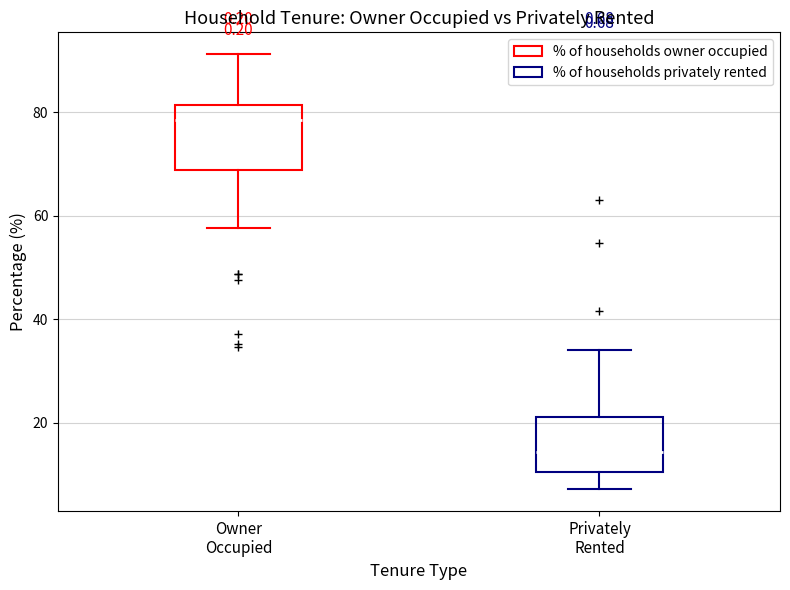

Reading left to right, transcribe this box plot: for each box, give where its median line is, the range the box spans, and where its two whiskers end, as read against the y-axis. The values are not printed on the chart, so give them approximately, as read against the axis.

Owner Occupied: median 78, box 68 to 82, whiskers 58 to 92
Privately Rented: median 14, box 10 to 22, whiskers 8 to 34